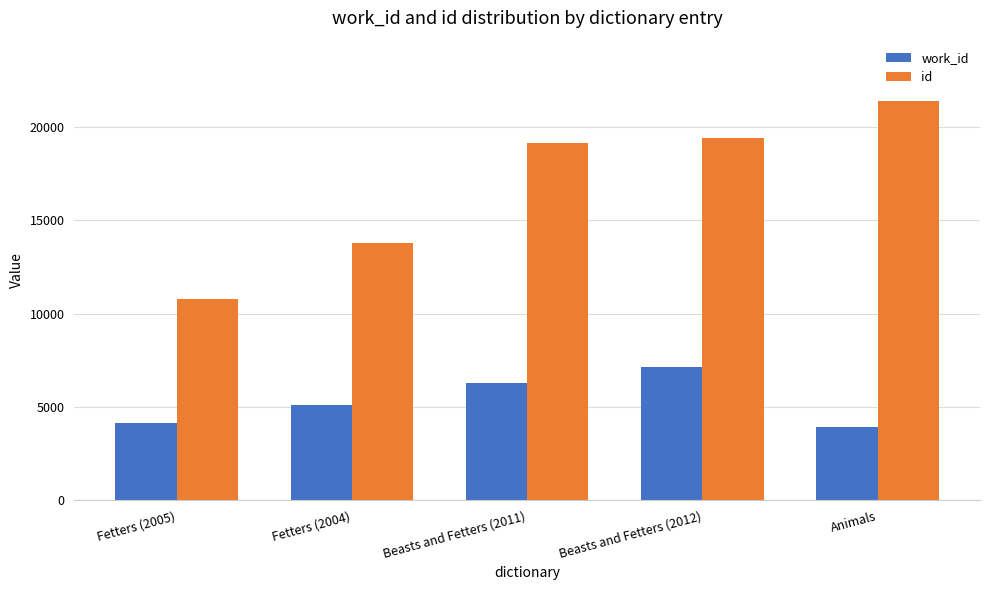

The id series shows 13766 at Fetters (2004). True or false?

True